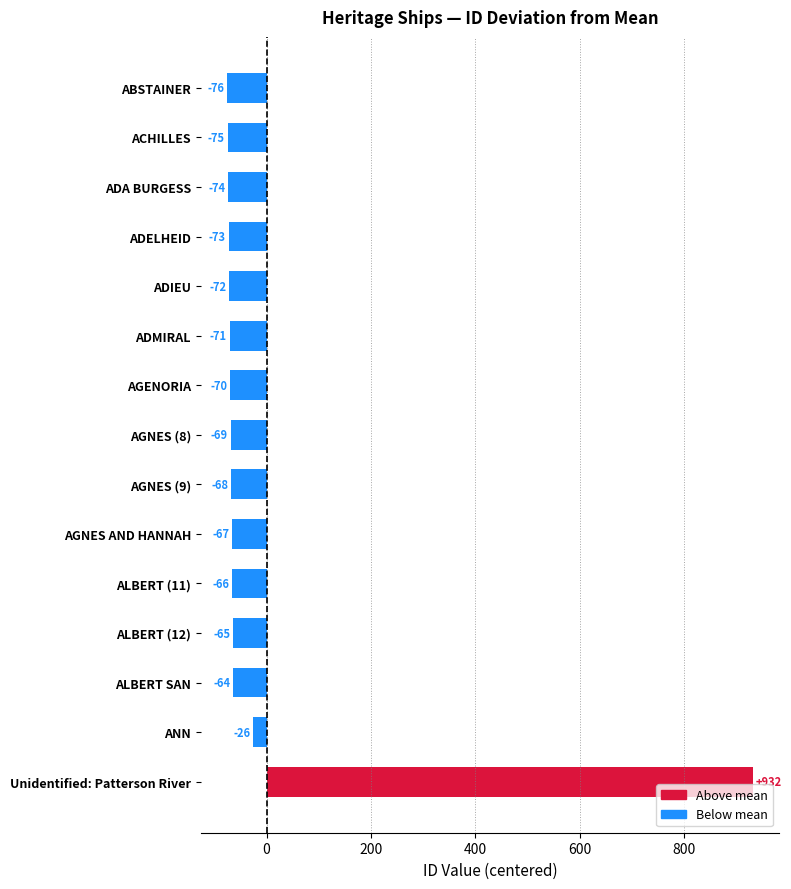

The chart shows a value of -73.7 at ADA BURGESS. True or false?

True